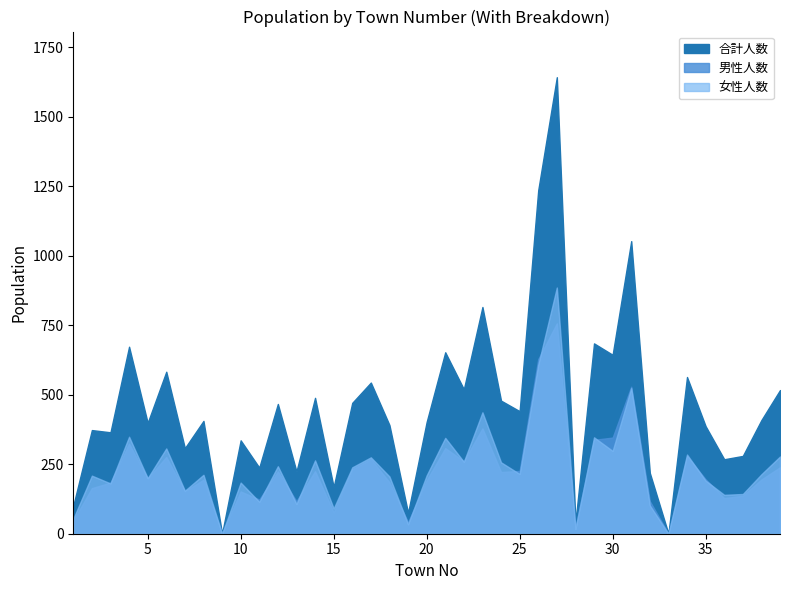

Is the value of 合計人数 at 14 greater than the value of 女性人数 at 21?

Yes